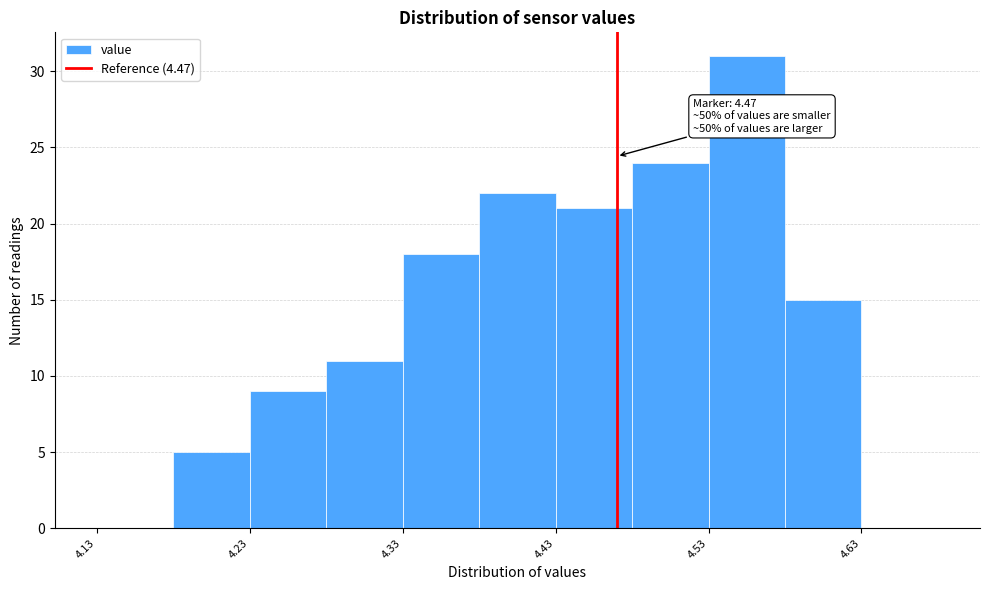

Over which range of the x-axis is the bar tallest?

4.53 to 4.58